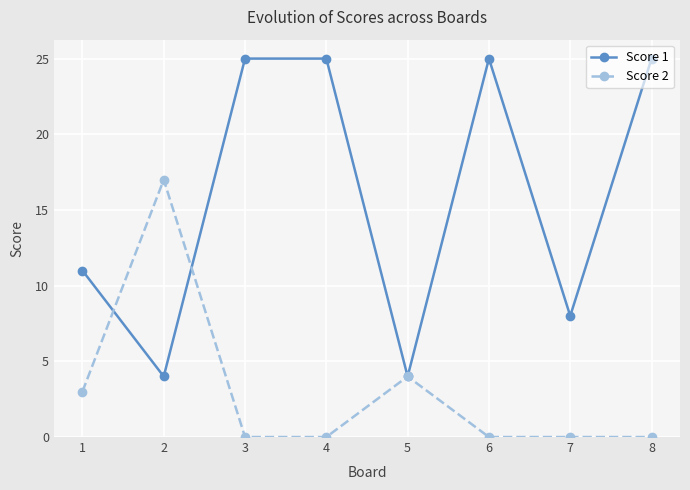

What is the difference between the maximum and minimum values in the Score 2 series?

17